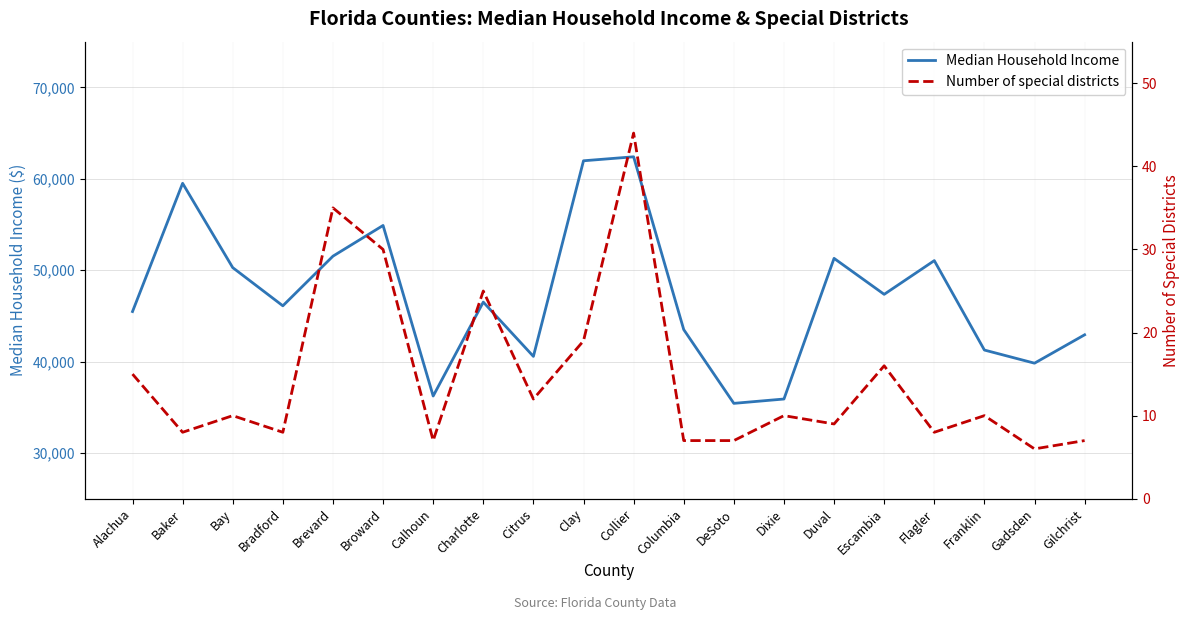

List the labels in order of Median Household Income value, largest first.

Collier, Clay, Baker, Broward, Brevard, Duval, Flagler, Bay, Escambia, Charlotte, Bradford, Alachua, Columbia, Gilchrist, Franklin, Citrus, Gadsden, Calhoun, Dixie, DeSoto